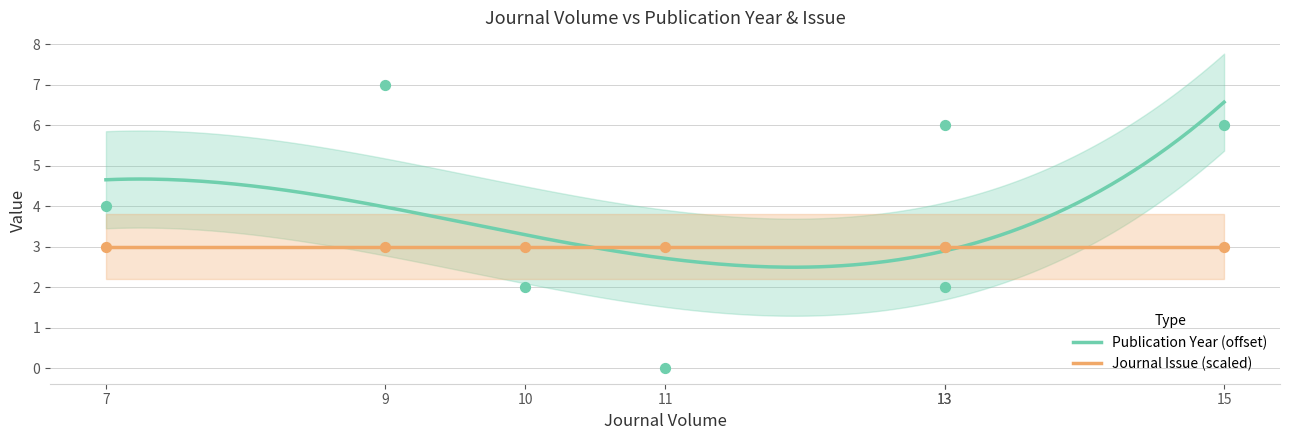

Which has a higher value, 9 or 15?

9